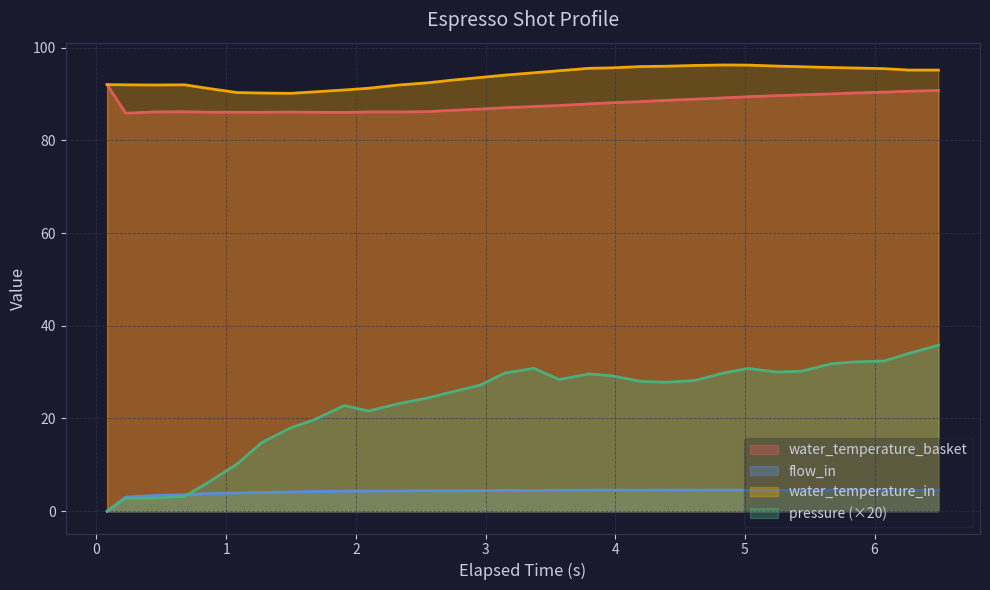

Which series has the largest range (max minus min)?

pressure (×20)